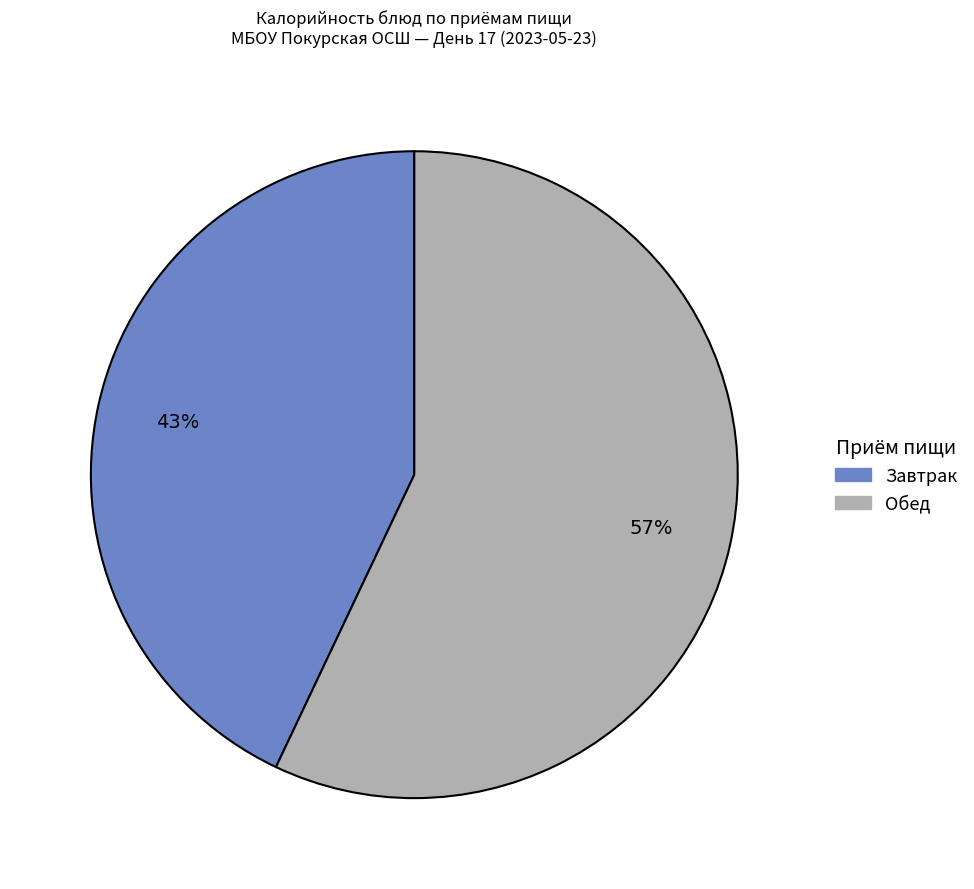

How many segments does this pie chart have?

2